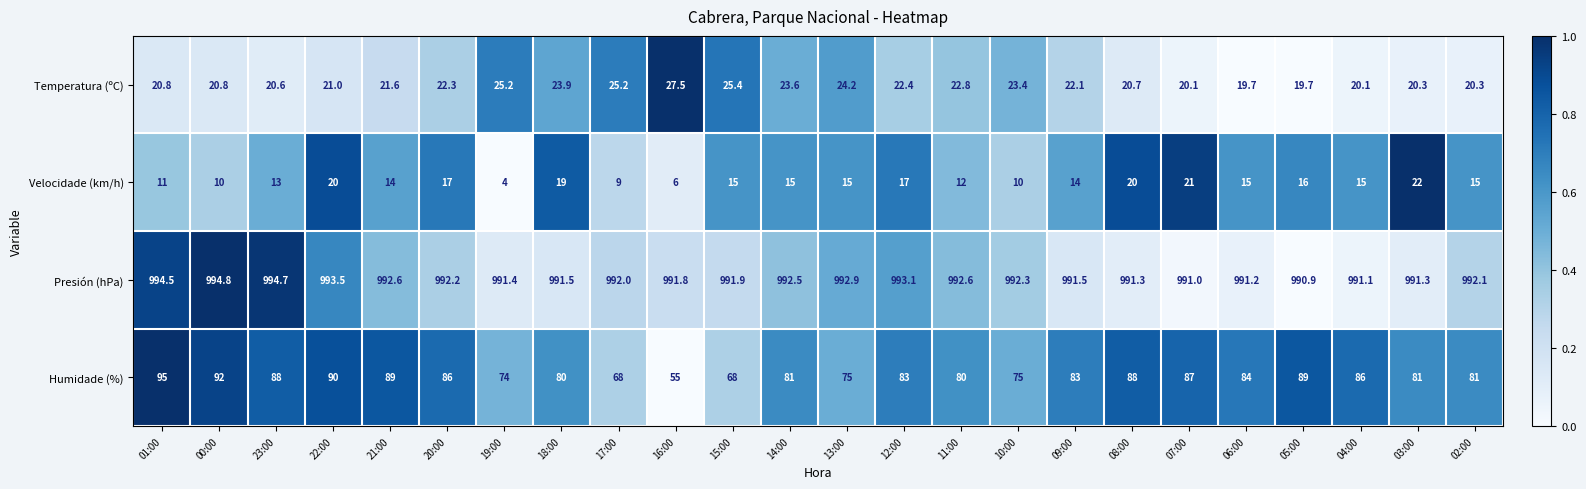

Is it true that Presión (hPa) equals 497.2 at 11:00?

False